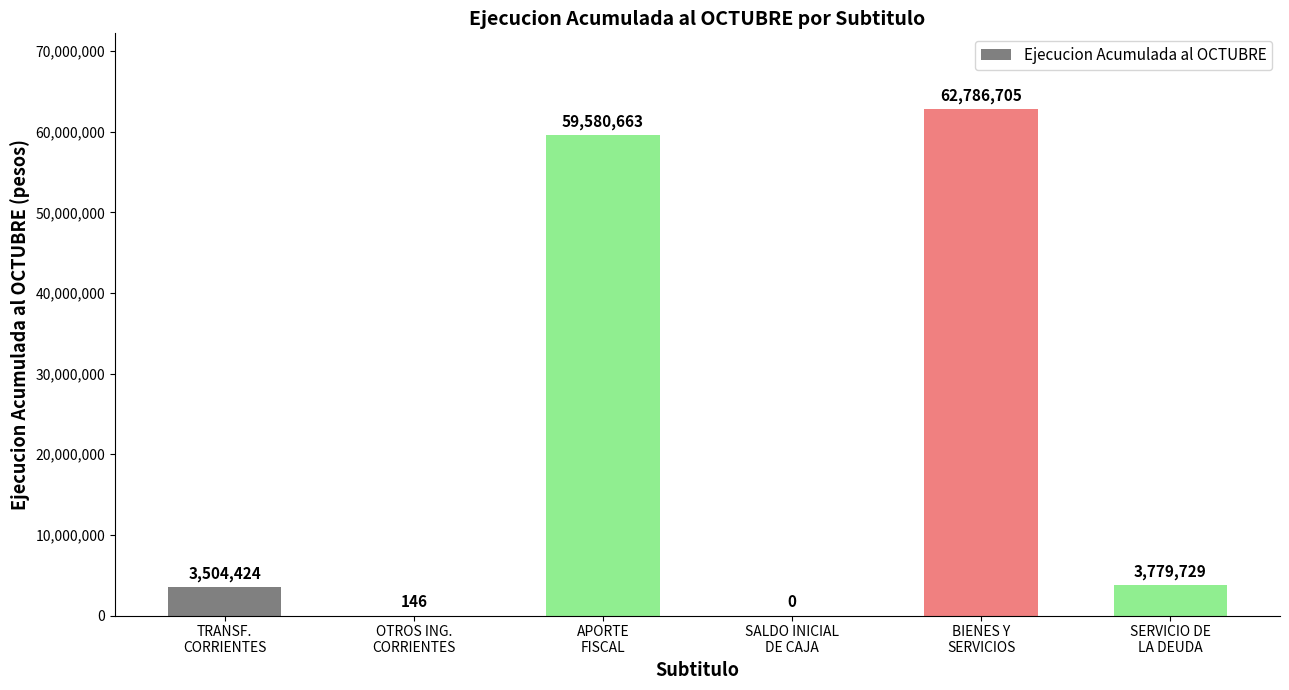

What is the maximum value shown in the chart?

62786705